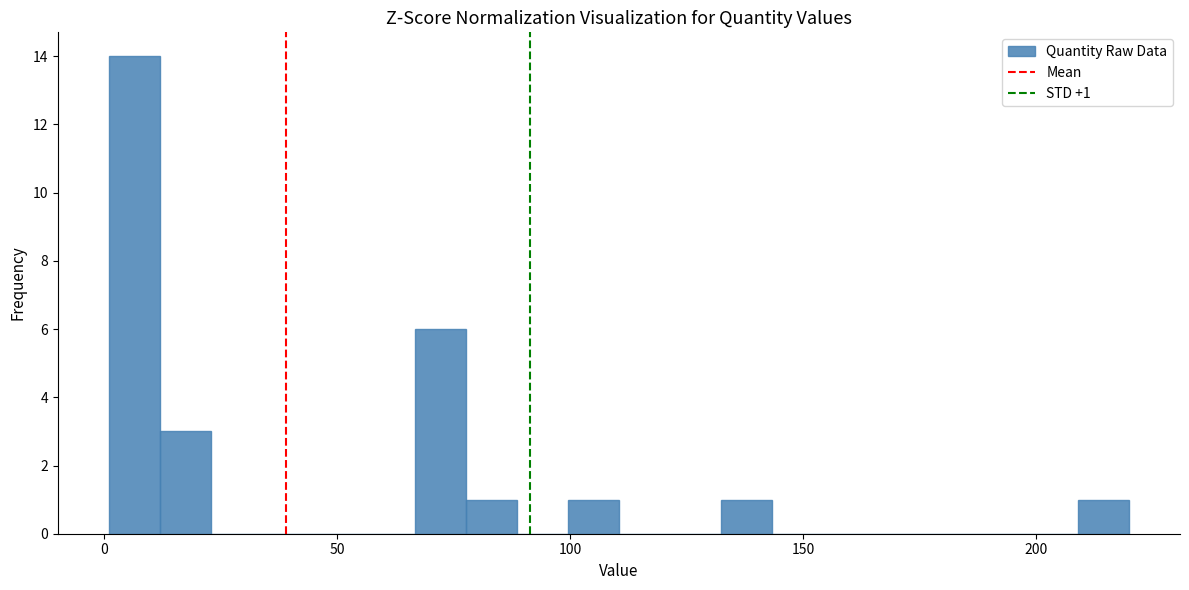

Read against the x-axis, roughly where is the centre of the tallest bar?

5